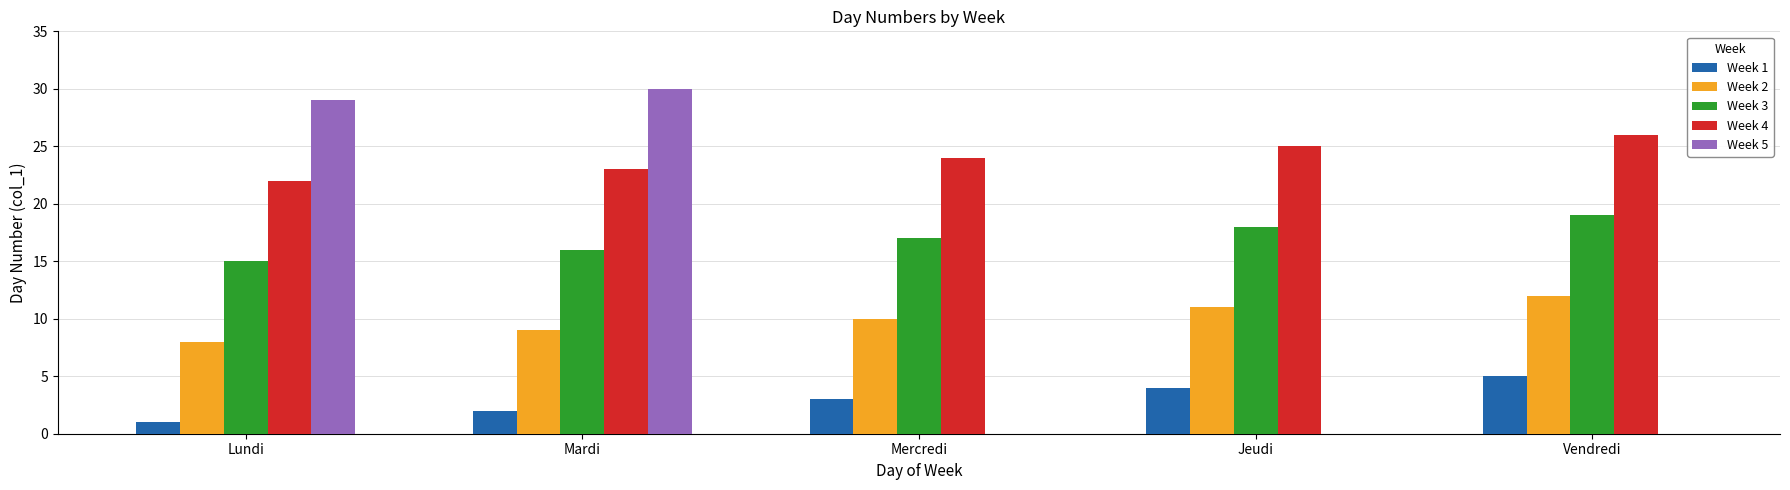

What is the maximum value shown in the chart?

30